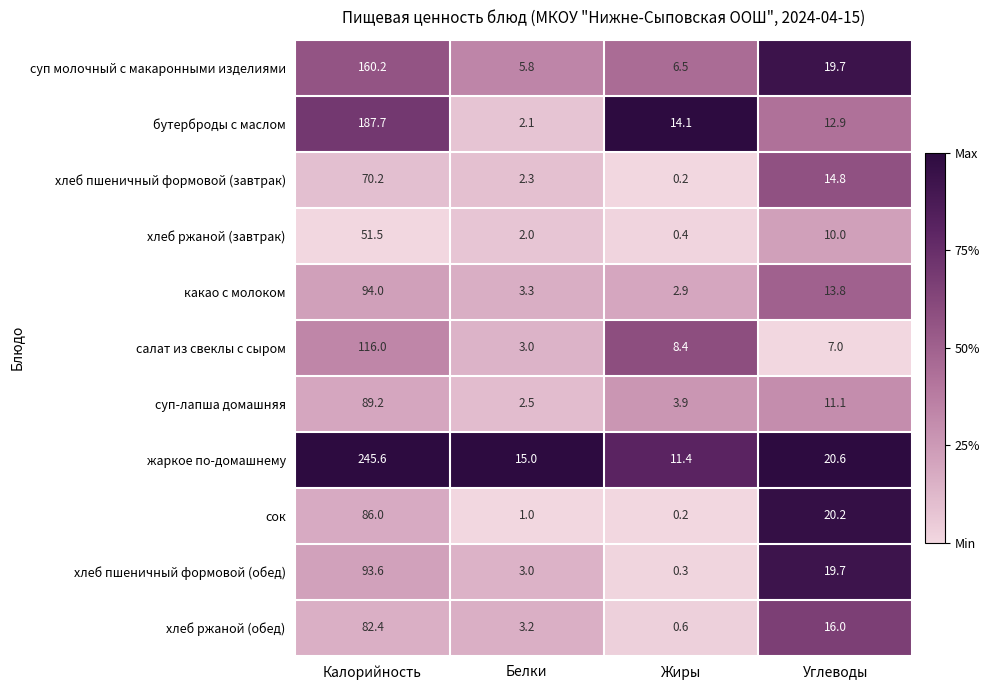

What is the difference between the maximum and minimum values in the сок series?

85.8